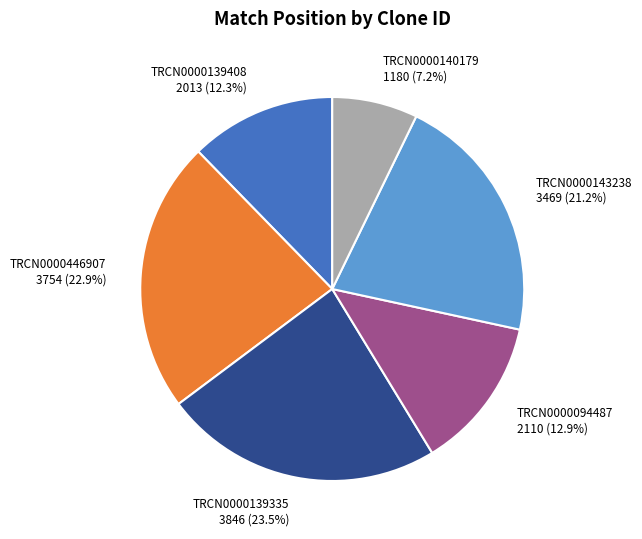

Does any single category account for the majority?

No